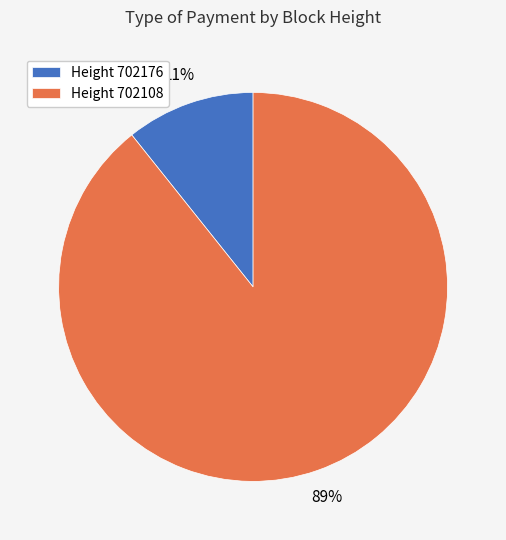

Does Height 702176 represent more than half of the total?

No